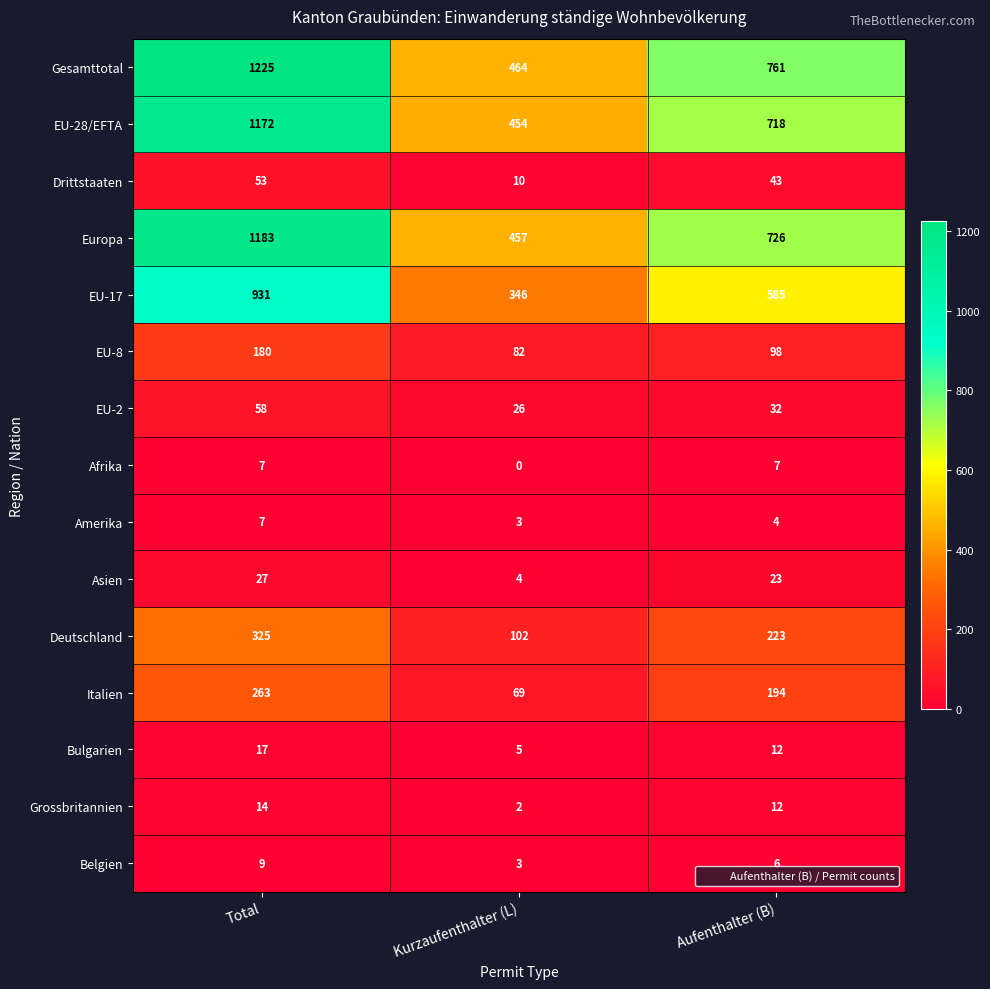

Rank the categories by EU-28/EFTA value from highest to lowest.

Total, Aufenthalter (B), Kurzaufenthalter (L)